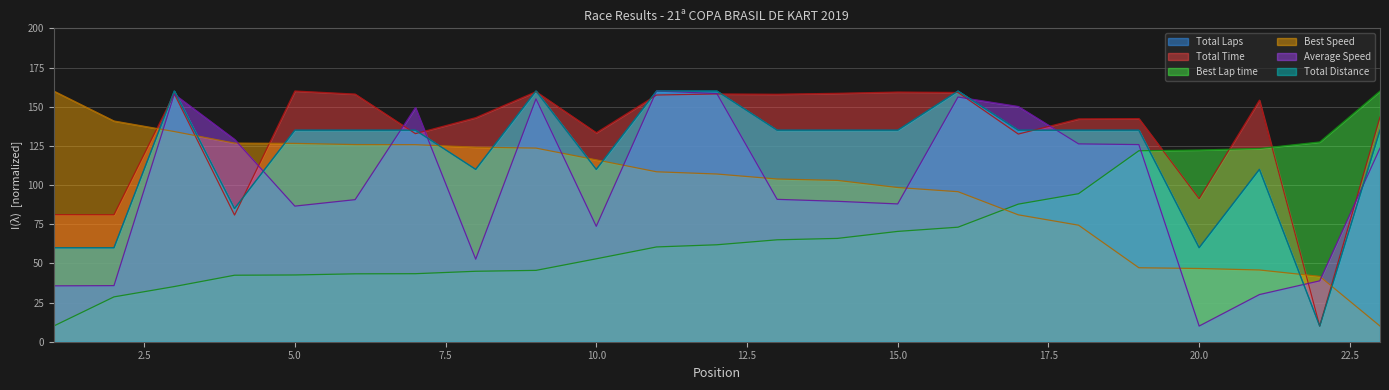

Which series has the widest spread of values?

Total Laps